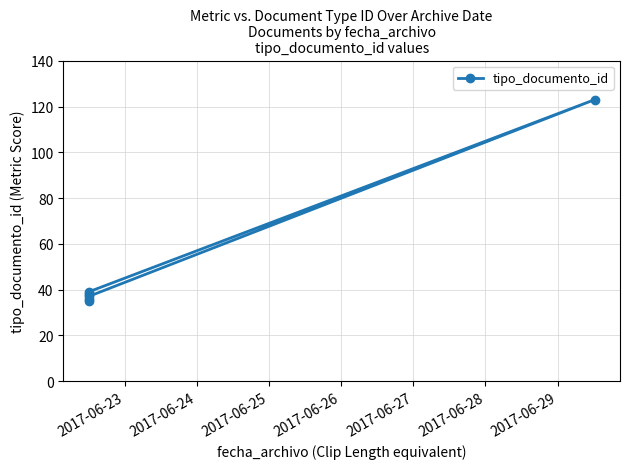

What is the smallest value displayed?

35